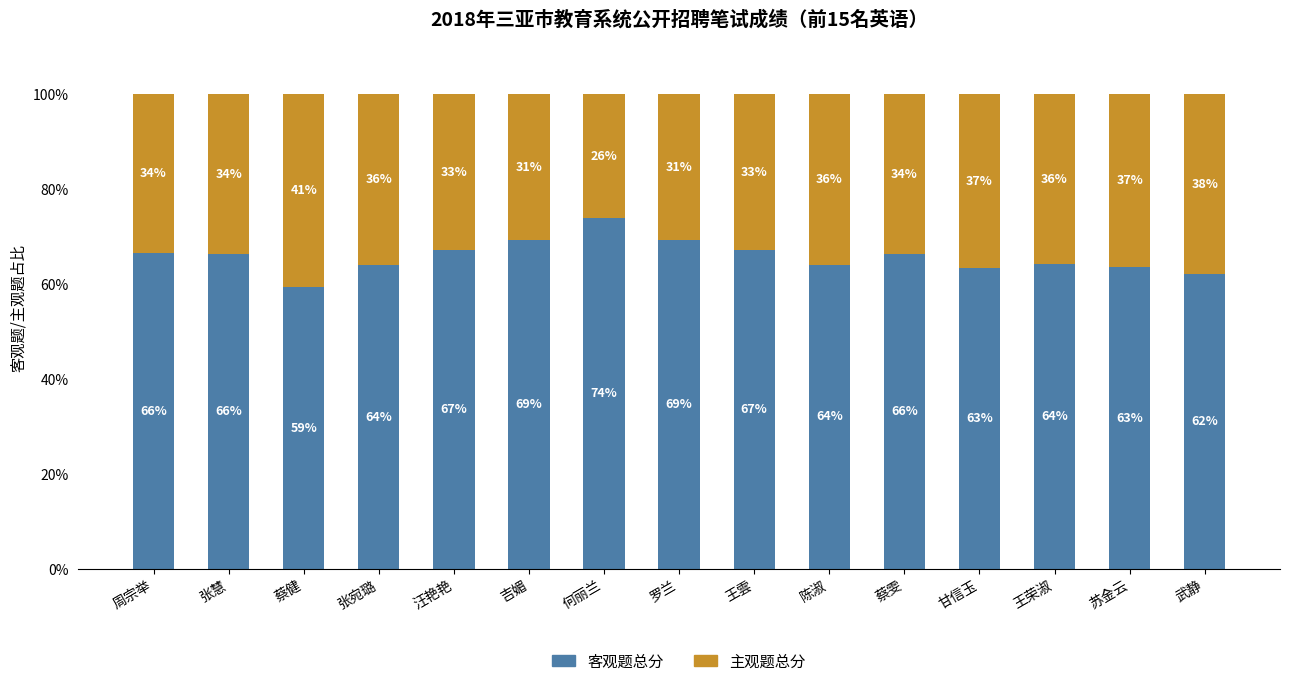

At which label does 客观题总分 reach its peak?

何丽兰